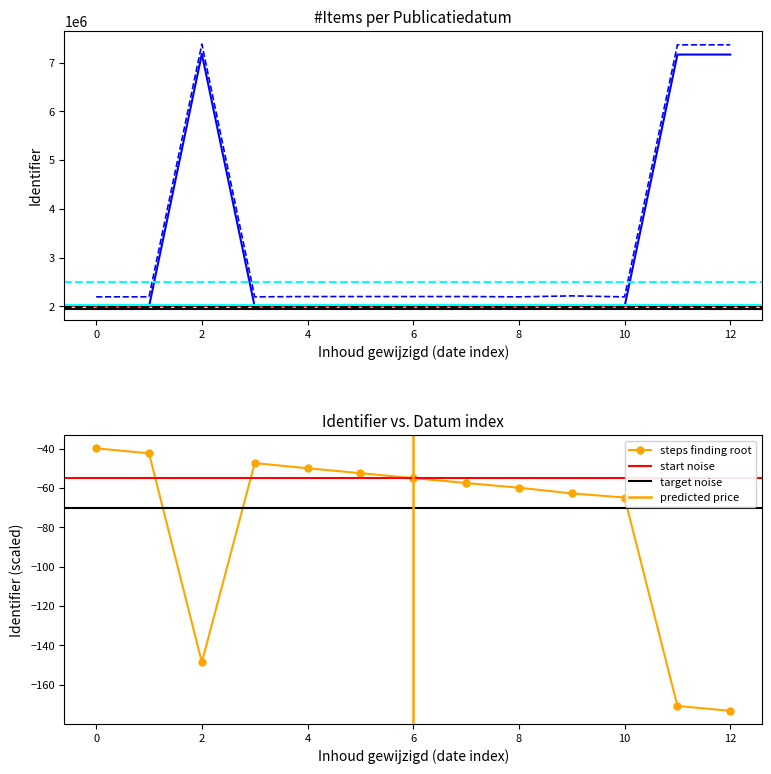

Is it true that steps finding root equals -26.6 at 0?

False